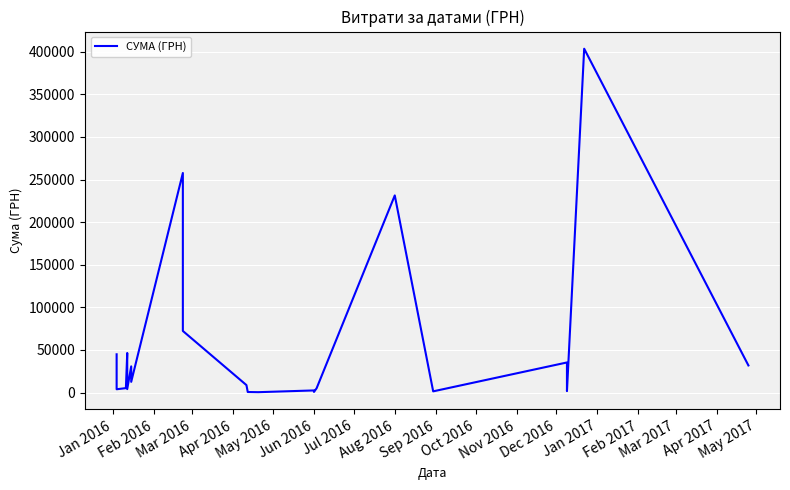

Count the number of data series in this chart.

1